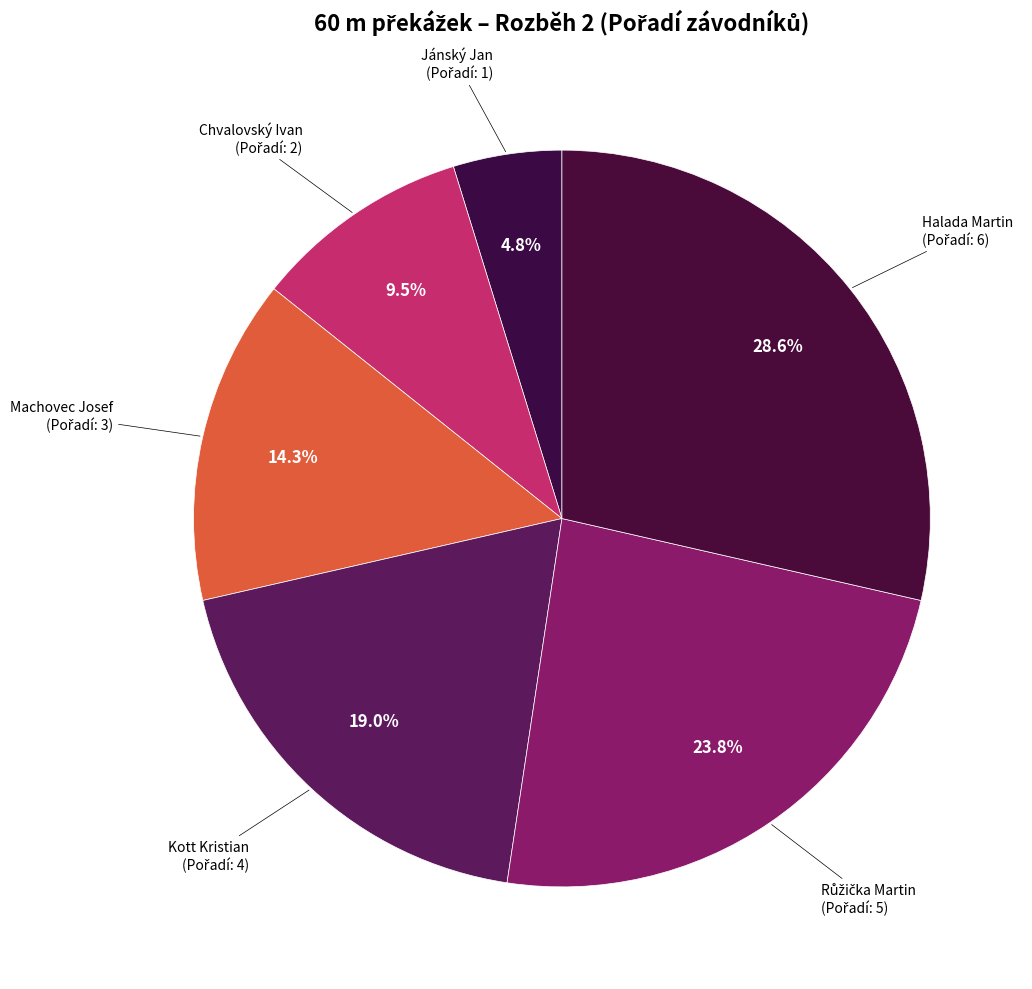

Does Chvalovský Ivan represent more than half of the total?

No